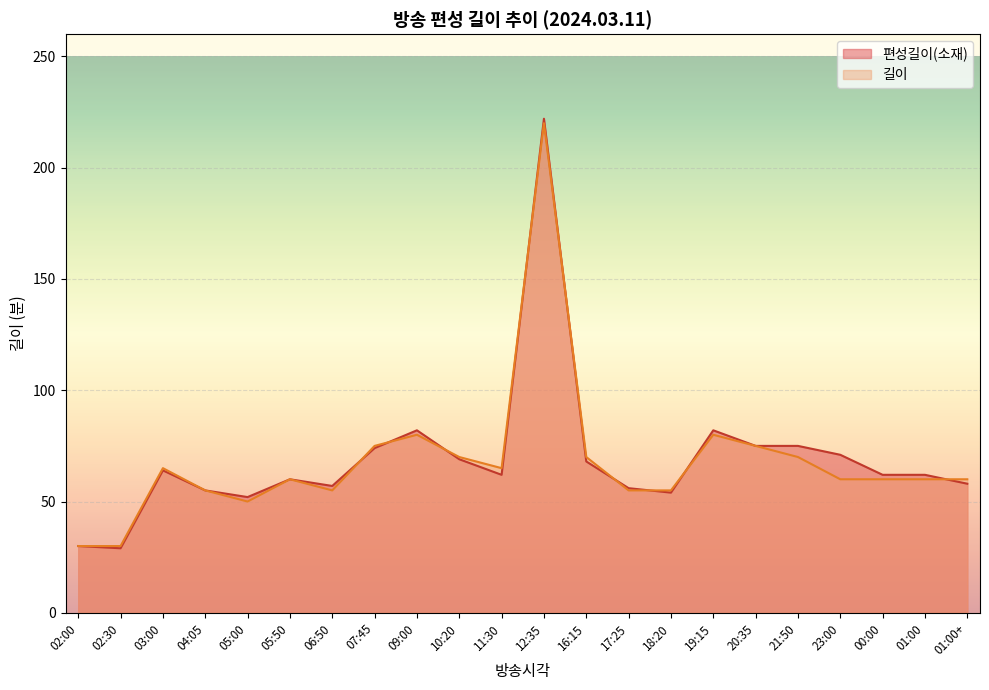

Which series ends up on top after the final intersection of 편성길이(소재) and 길이?

길이